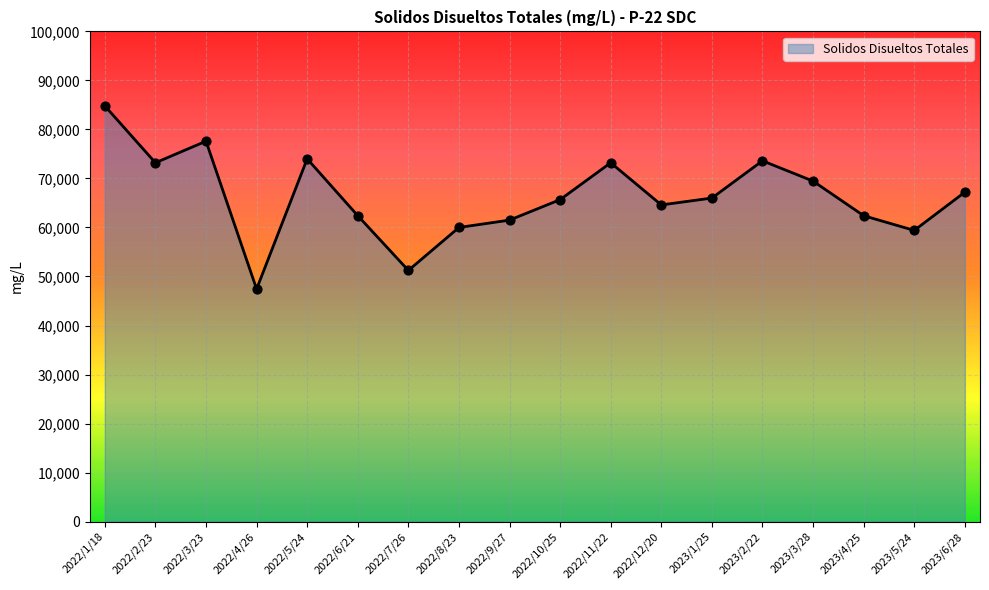

Which has a higher value, 2022/8/23 or 2023/2/22?

2023/2/22